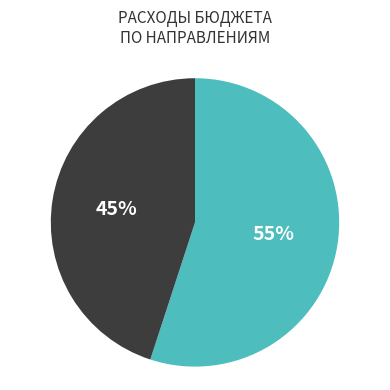

To the nearest percent, what is the difference between the largest and smallest slice percentages?

10%